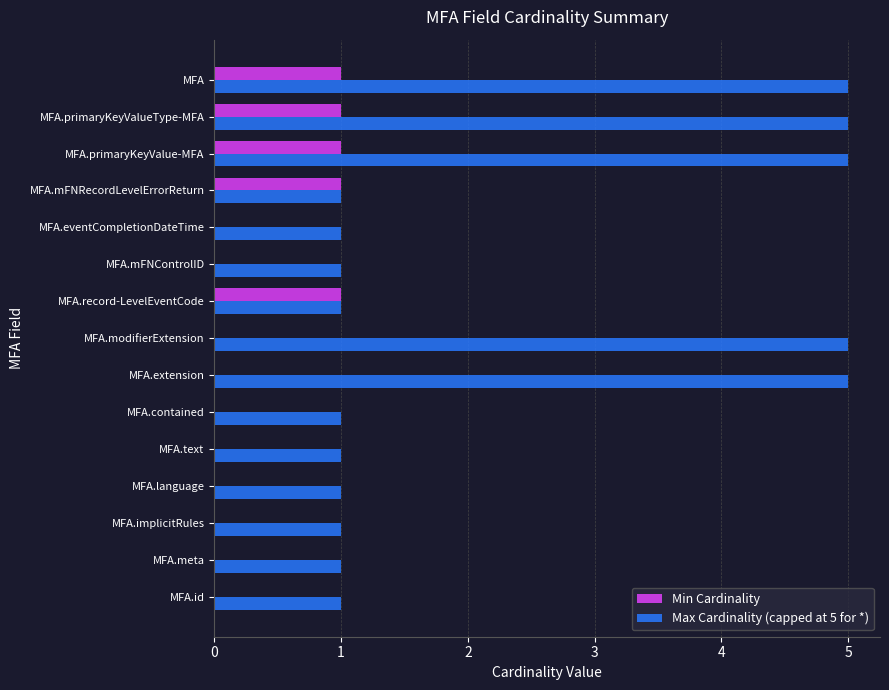

What is the average value of the Max Cardinality (capped at 5 for *) series?

2